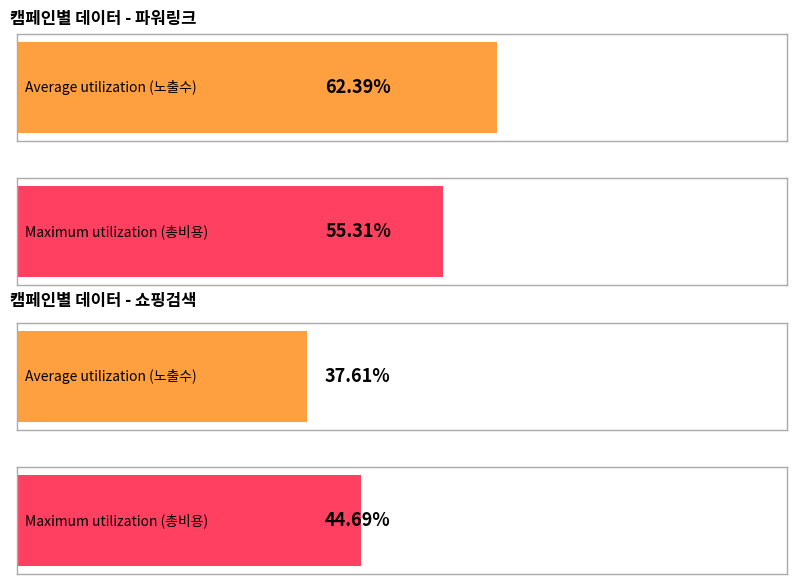

Are the bars grouped side by side (vs. stacked)?

Yes